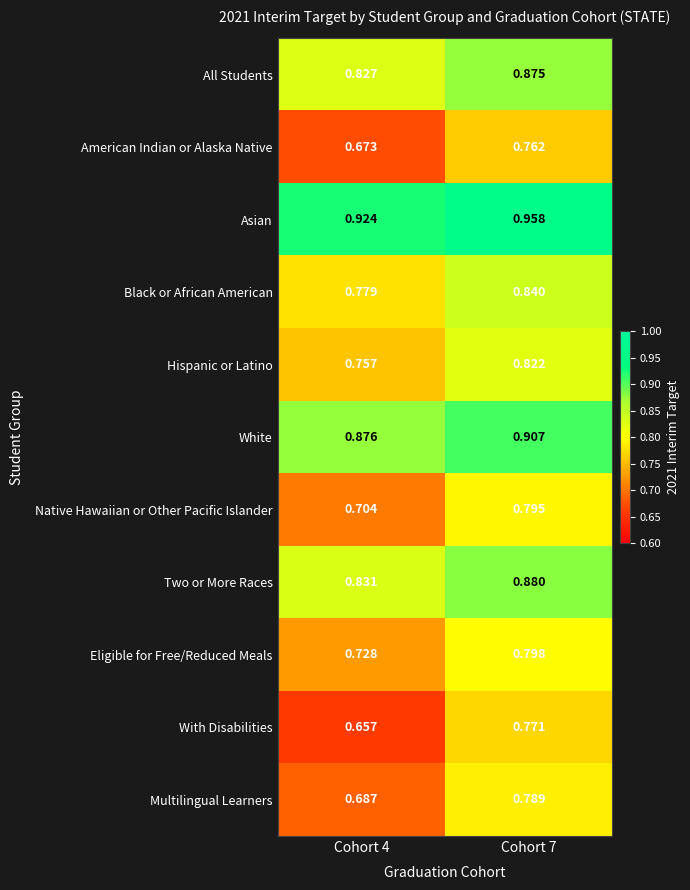

List the series in order of their peak value, highest first.

Asian, White, Two or More Races, All Students, Black or African American, Hispanic or Latino, Eligible for Free/Reduced Meals, Native Hawaiian or Other Pacific Islander, Multilingual Learners, With Disabilities, American Indian or Alaska Native